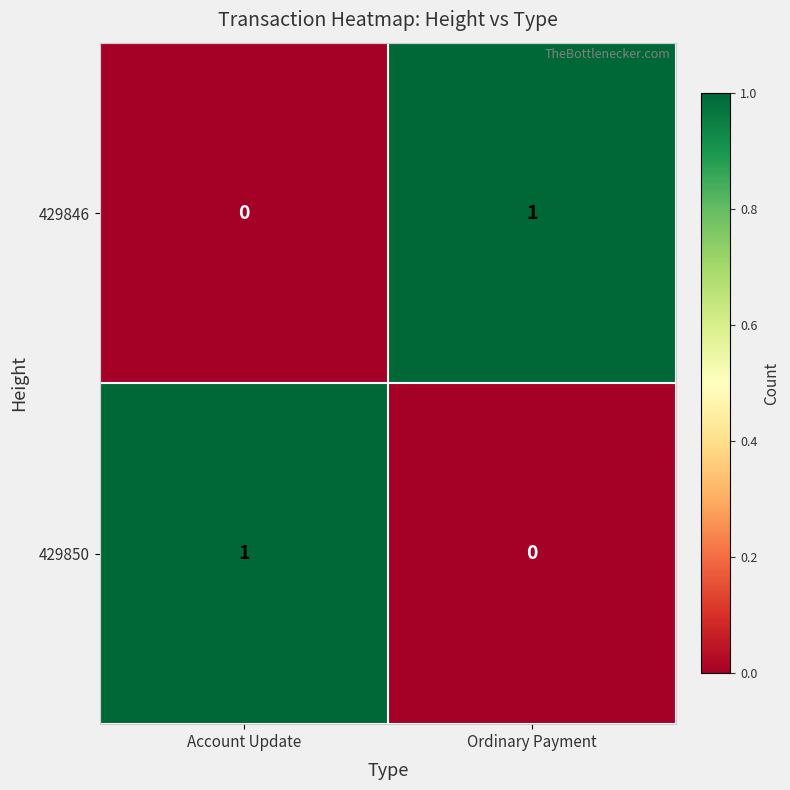

Rank the series at Ordinary Payment from highest to lowest value.

429846, 429850